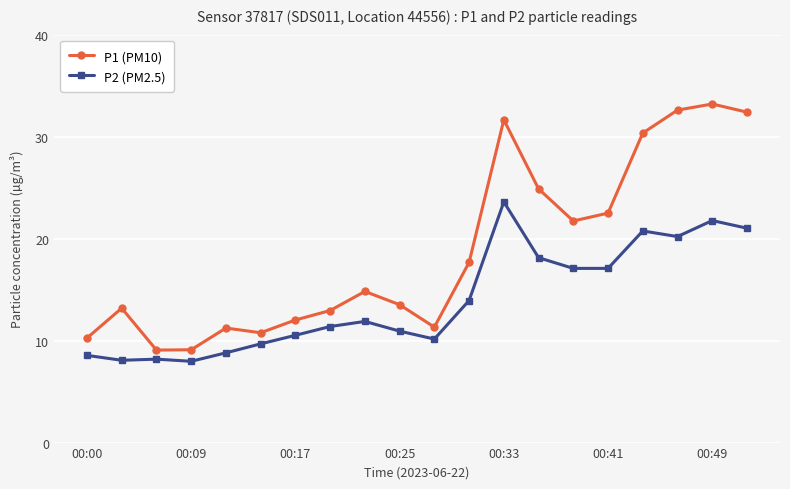

Rank the series by their maximum value, from lowest to highest.

P2 (PM2.5), P1 (PM10)